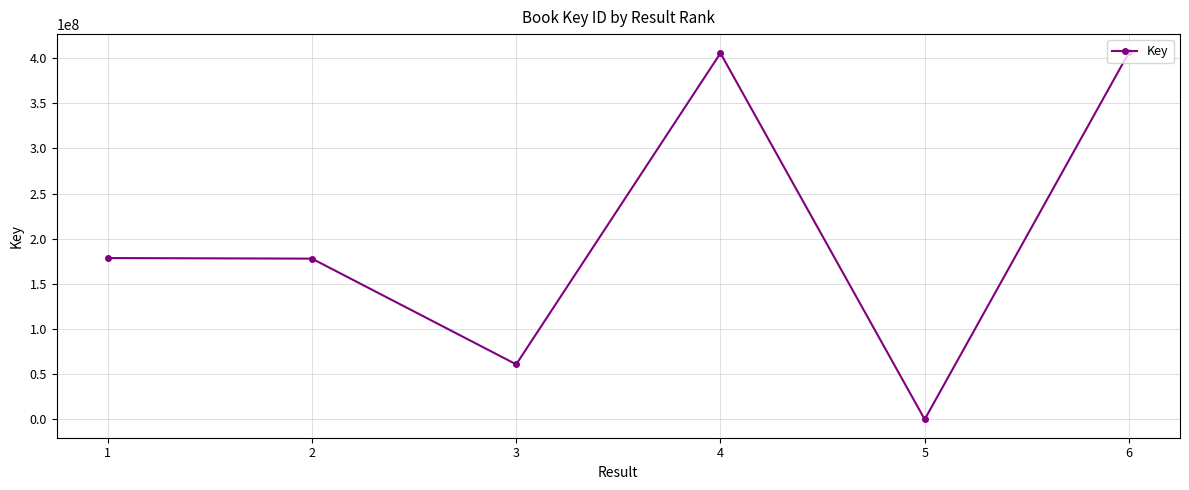

True or false: there are more than 2 points higher than both neighbors.

False